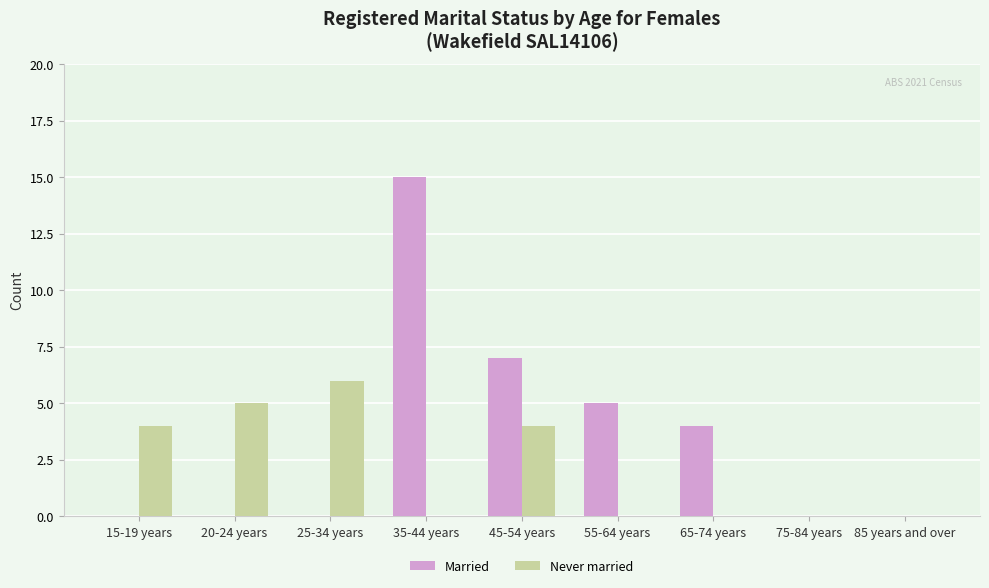

The value of Married at 20-24 years is 0. True or false?

True